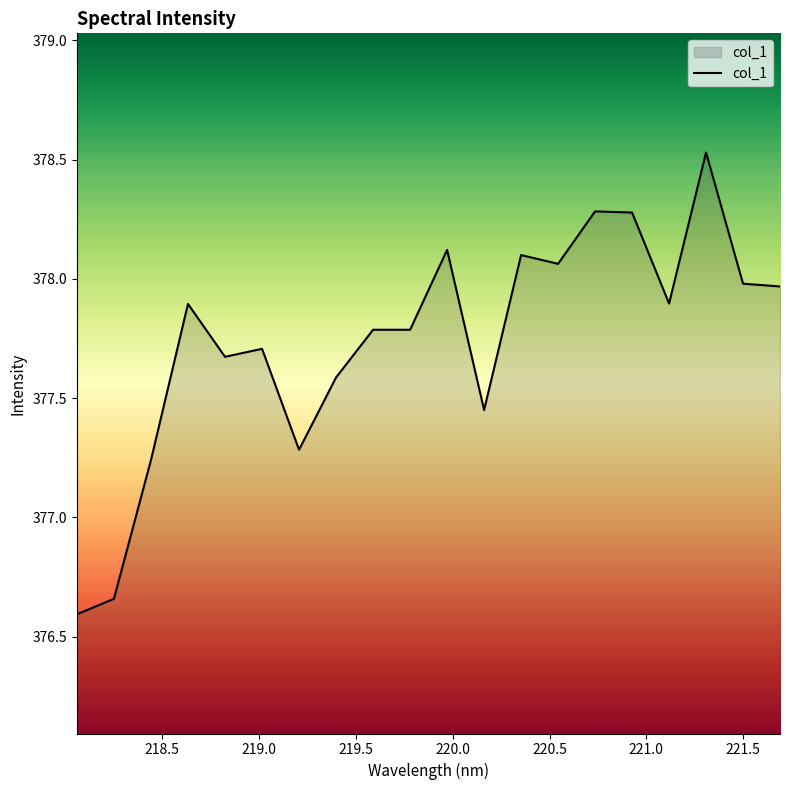

What is the minimum value shown in the chart?

376.6